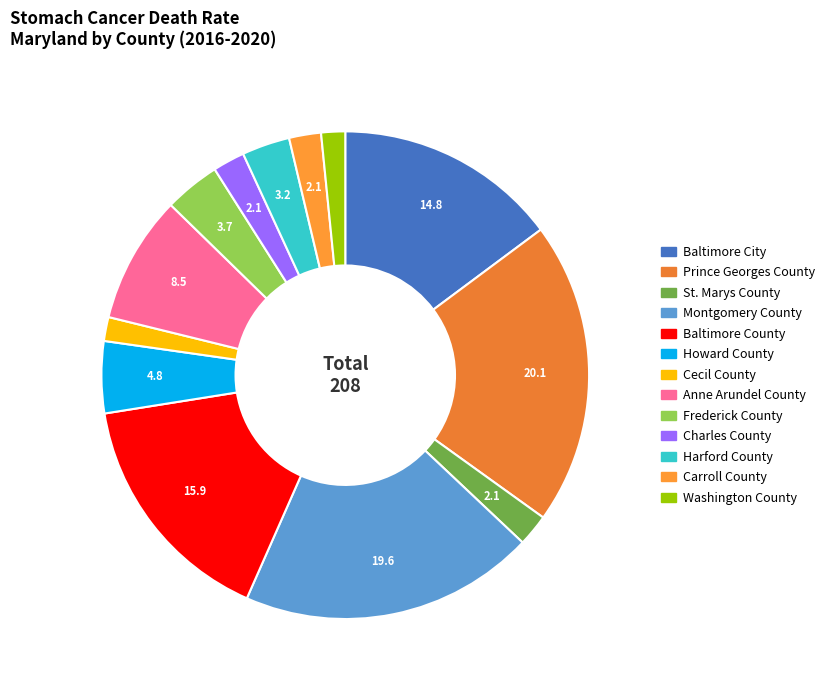

True or false: Anne Arundel County accounts for 8% of the total.

True